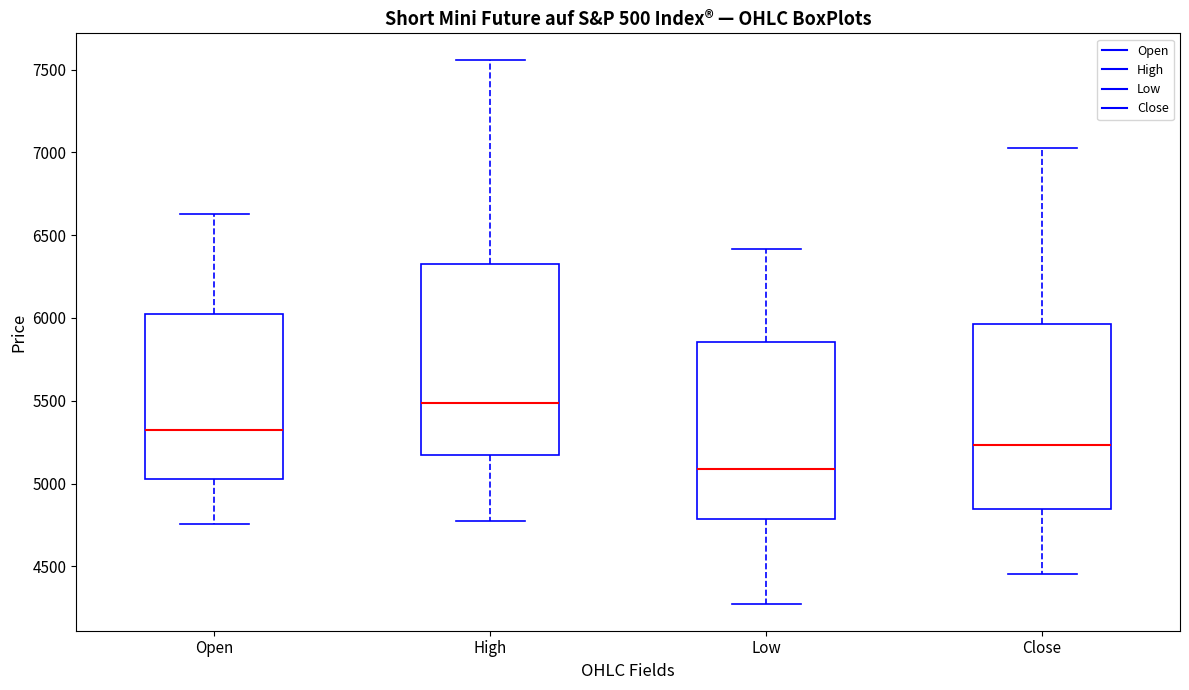

Reading left to right, transcribe this box plot: for each box, give where its median line is, the range the box spans, and where its two whiskers end, as read against the y-axis. The values are not printed on the chart, so give them approximately, as read against the axis.

Open: median 5350, box 5050 to 6050, whiskers 4750 to 6650
High: median 5500, box 5200 to 6350, whiskers 4800 to 7550
Low: median 5100, box 4800 to 5850, whiskers 4300 to 6400
Close: median 5250, box 4850 to 5950, whiskers 4450 to 7050